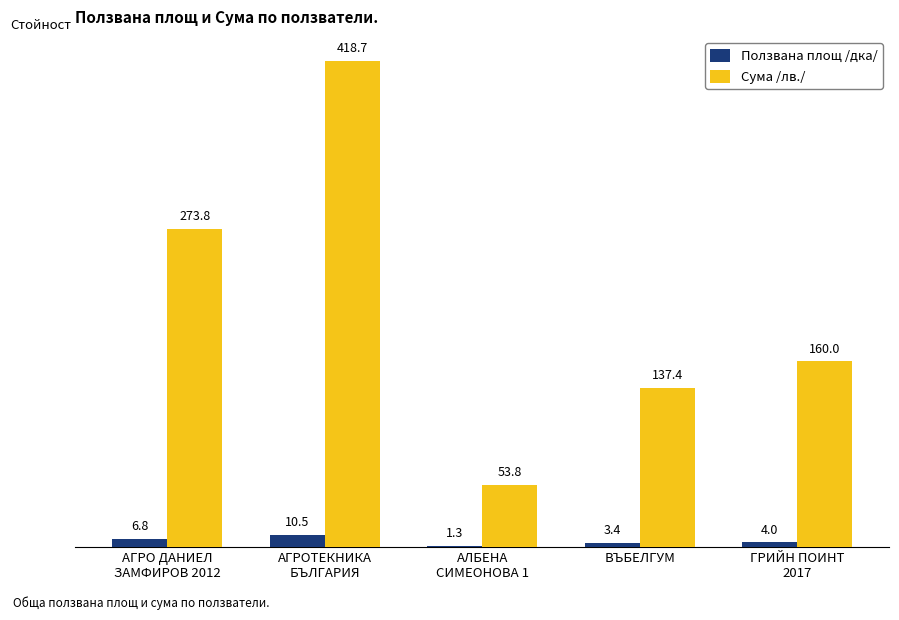

Which series has the widest spread of values?

Сума /лв./